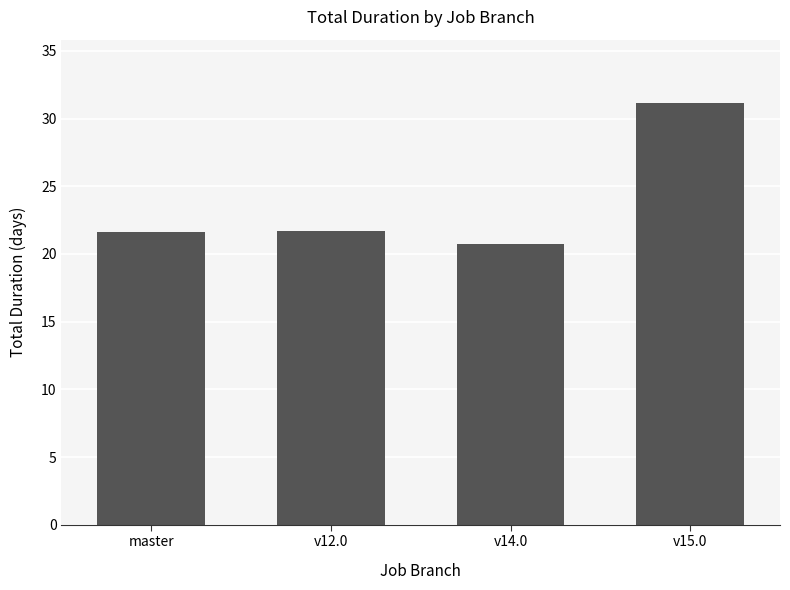

How many categories are shown in the chart?

4